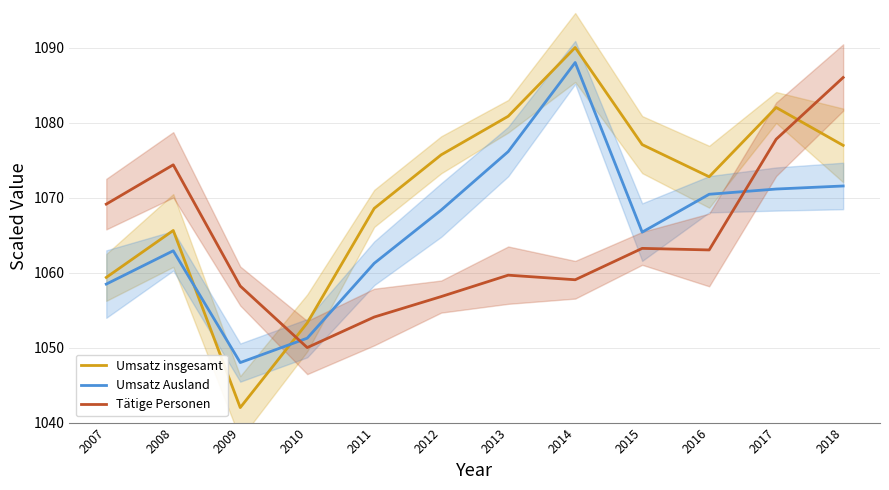

How many lines are shown in the chart?

3